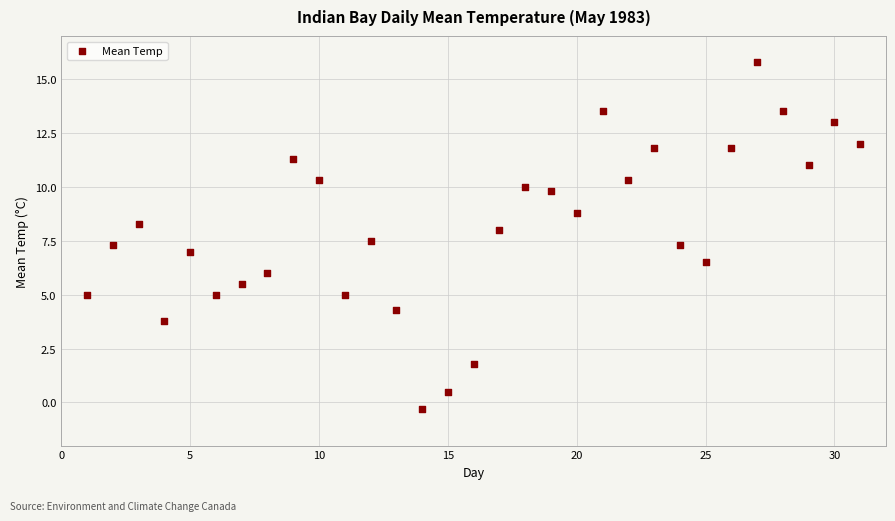

What is the range of X values (max minus min)?

30.0